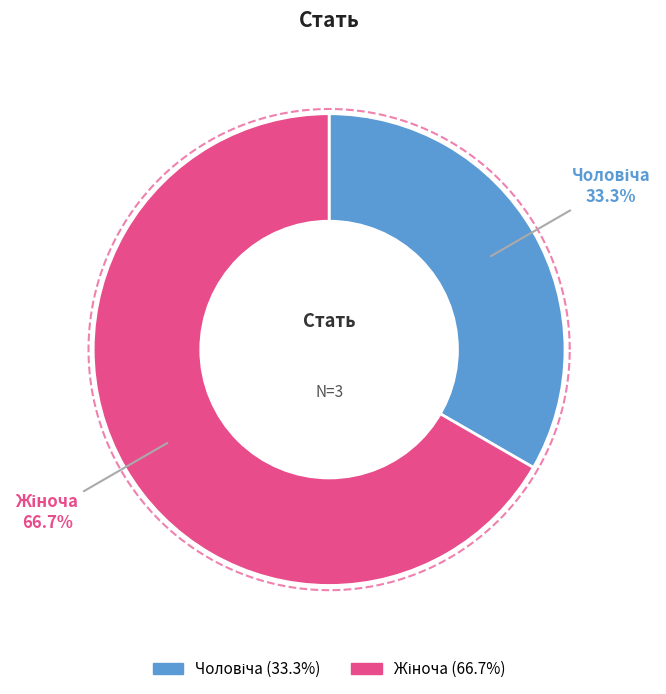

Is there a majority slice in this chart?

Yes